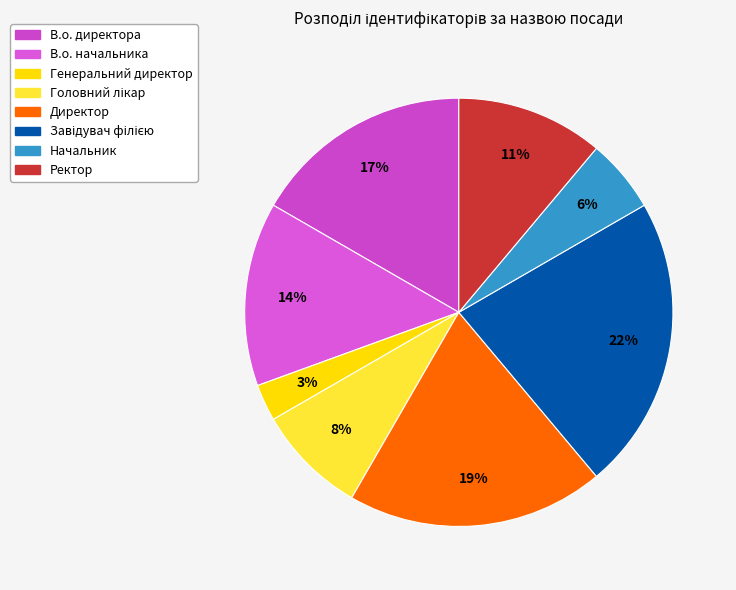

Rank the categories by value from highest to lowest.

Завідувач філією, Директор, В.о. директора, В.о. начальника, Ректор, Головний лікар, Начальник, Генеральний директор